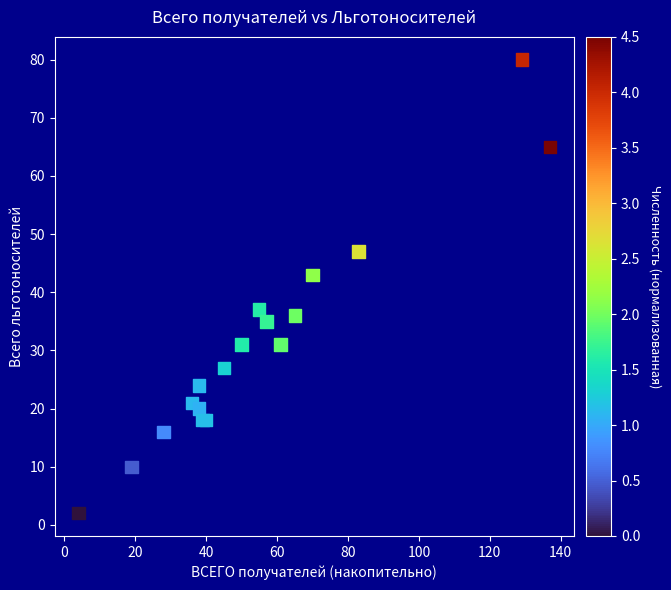

What Y value in the scatter plot is closest to 41?

43